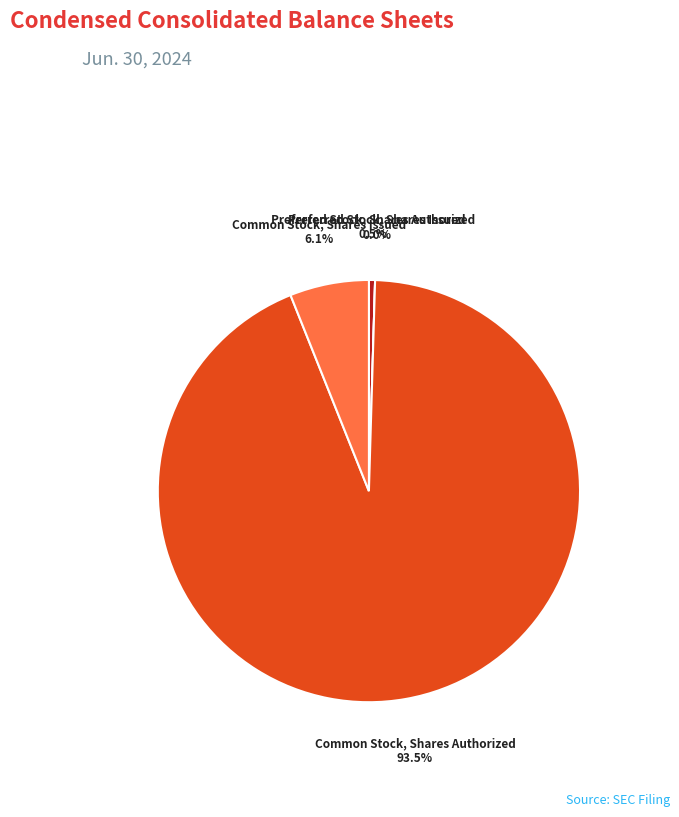

How many slices are in this pie chart?

4